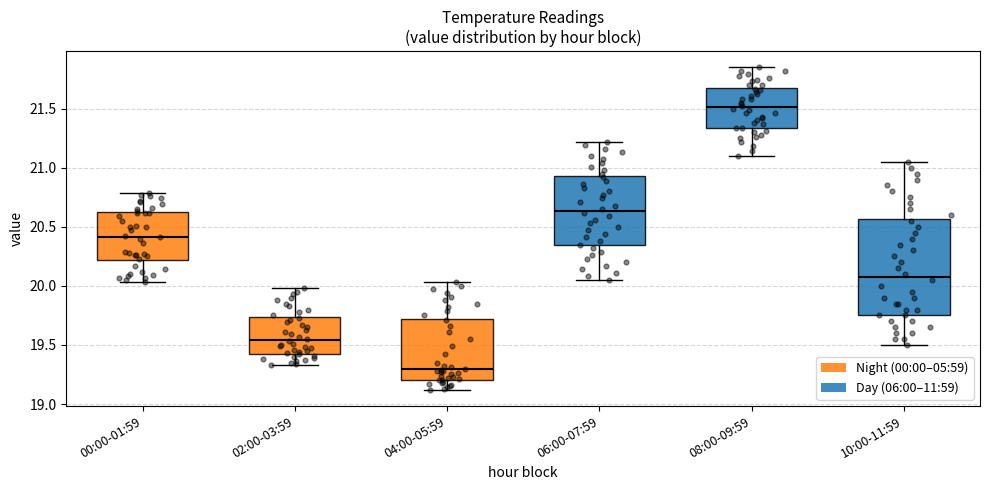

Reading left to right, transcribe this box plot: for each box, give where its median line is, the range the box spans, and where its two whiskers end, as read against the y-axis. The values are not printed on the chart, so give them approximately, as read against the axis.

00:00-01:59: median 20.40, box 20.20 to 20.60, whiskers 20.05 to 20.80
02:00-03:59: median 19.55, box 19.45 to 19.75, whiskers 19.35 to 20.00
04:00-05:59: median 19.30, box 19.20 to 19.70, whiskers 19.10 to 20.05
06:00-07:59: median 20.65, box 20.35 to 20.95, whiskers 20.05 to 21.20
08:00-09:59: median 21.50, box 21.35 to 21.70, whiskers 21.10 to 21.85
10:00-11:59: median 20.10, box 19.75 to 20.55, whiskers 19.50 to 21.05